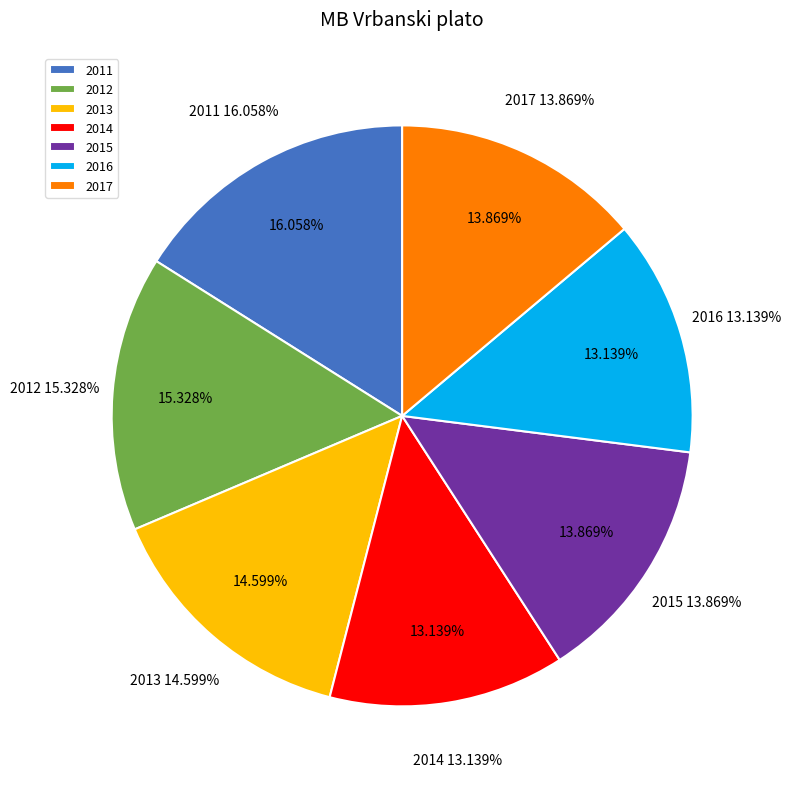

The 2012 slice represents 9% of the pie. True or false?

False